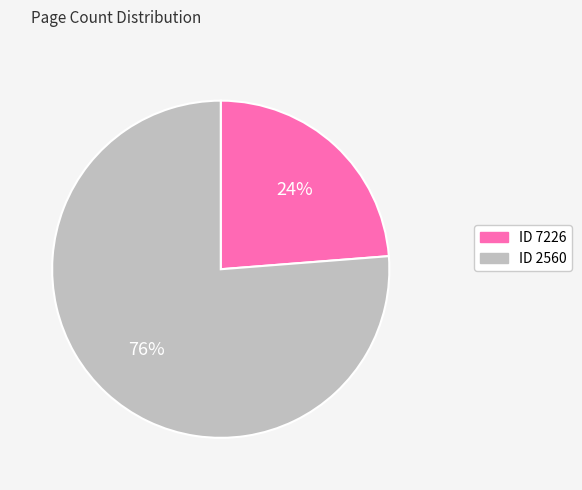

To the nearest percent, what is the average slice percentage?

50%